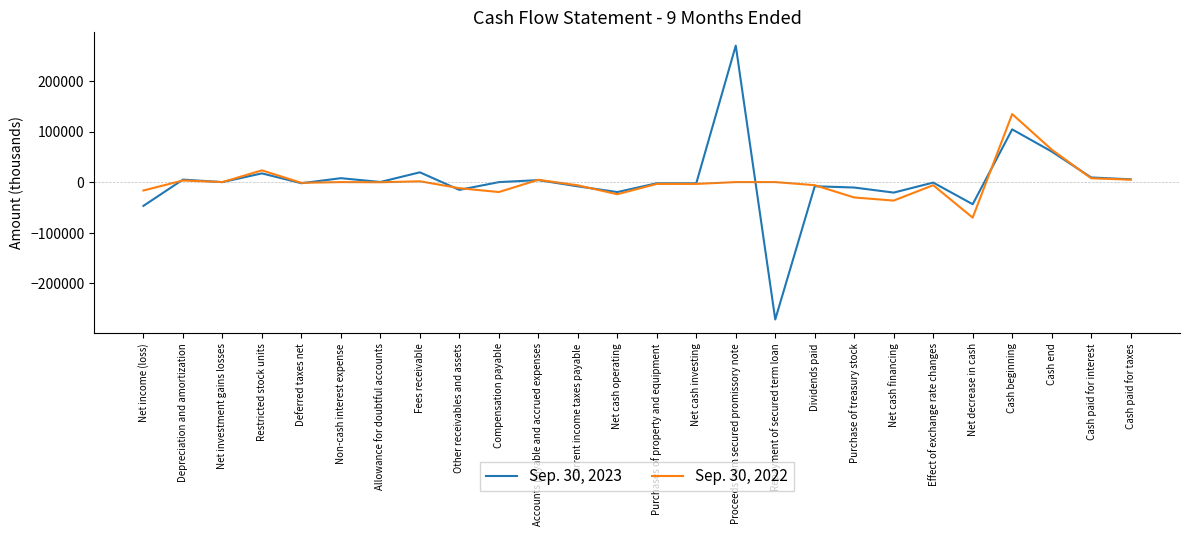

True or false: Sep. 30, 2023 has a value of -77201 at Net income (loss).

False